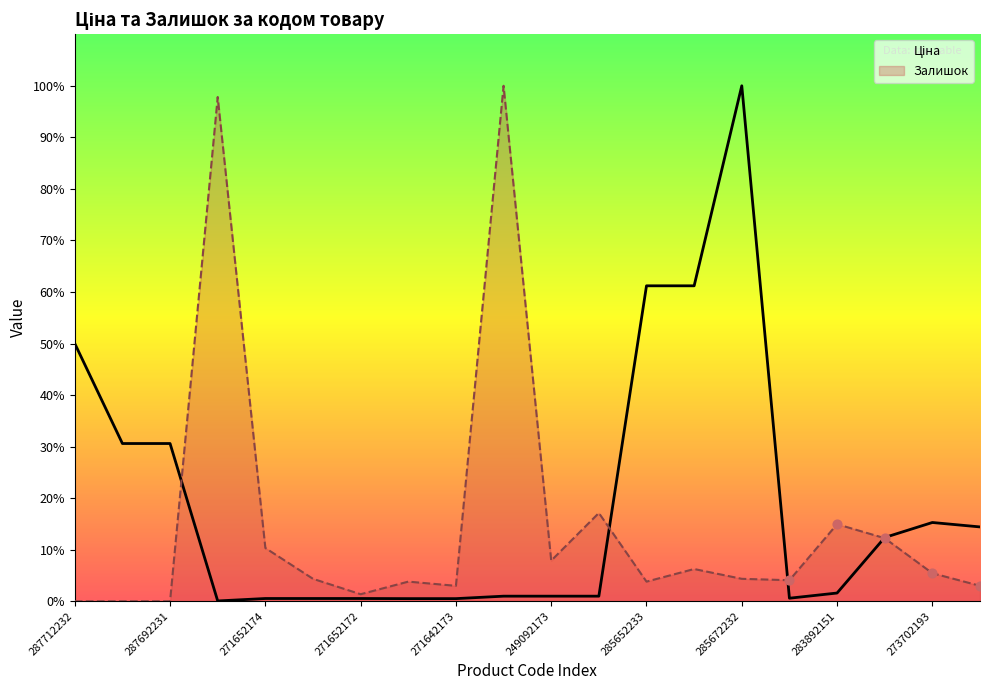

At which category is the sum across all series the highest?

14